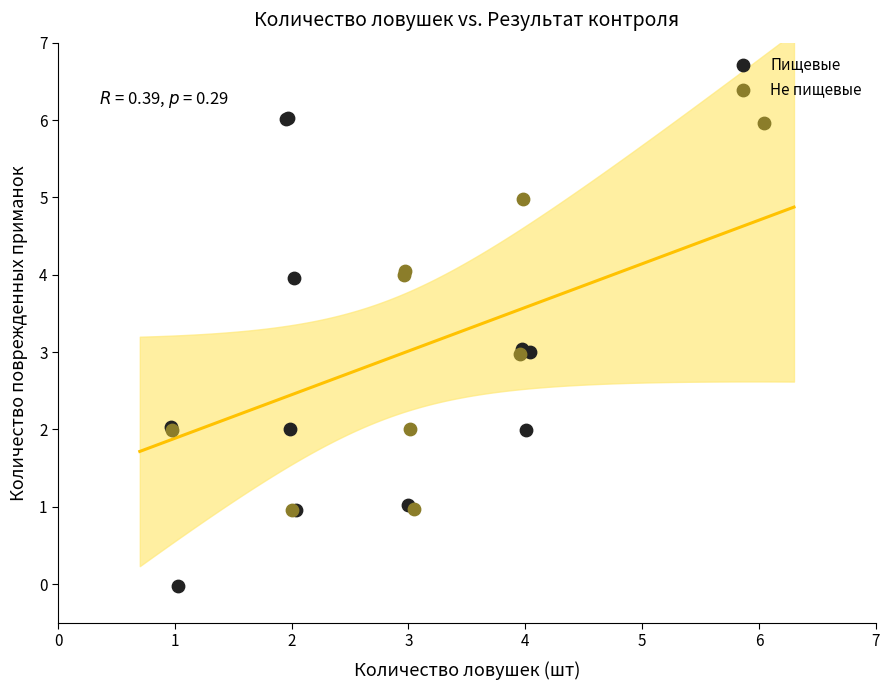

Which series contains the lowest Y value?

Пищевые